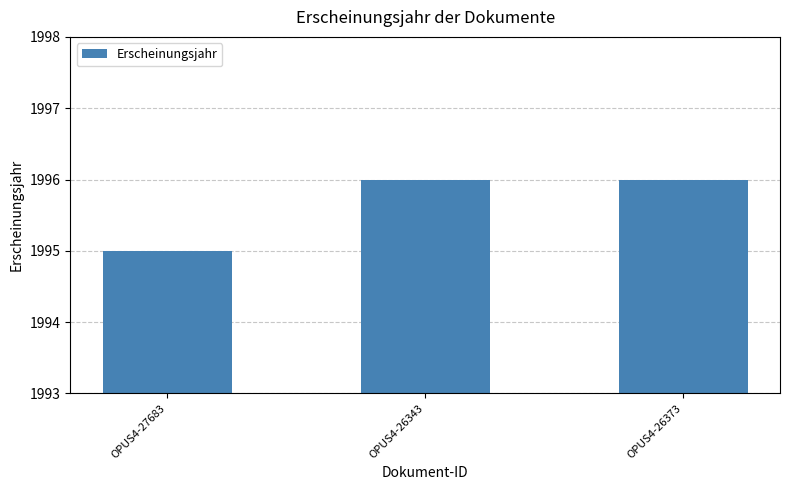

Reading right to left, extract all data points from this chart.

1996	1996	1995